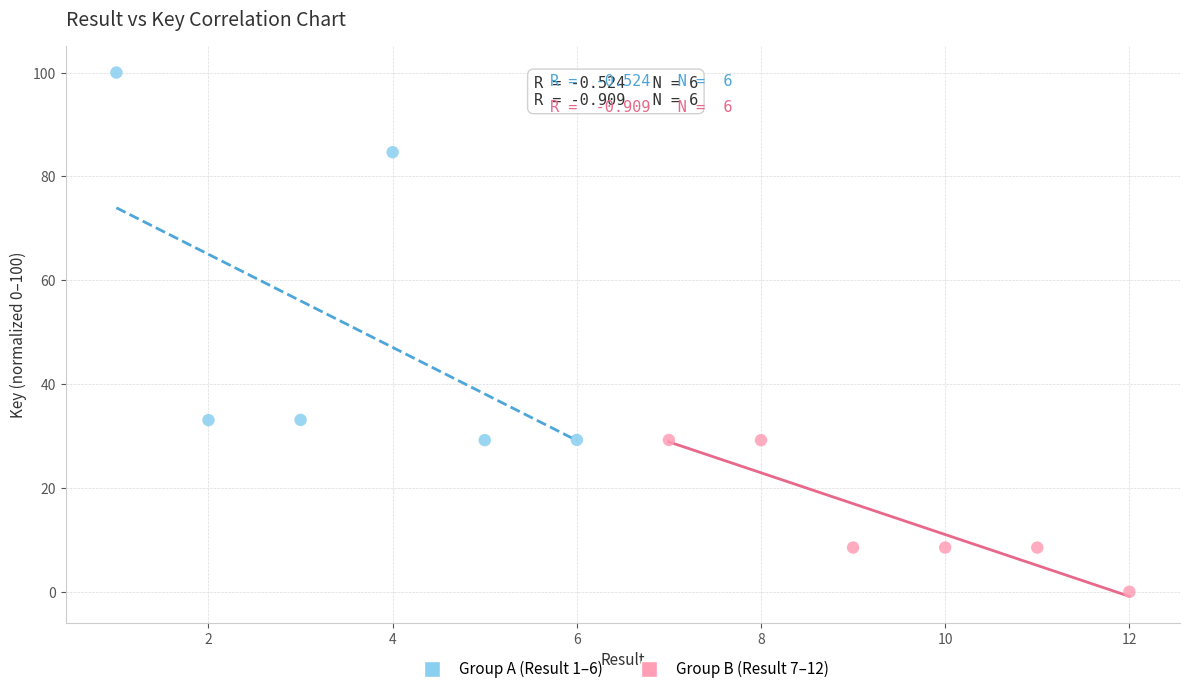

Which series has the widest spread of Y values?

Group A (Result 1–6)